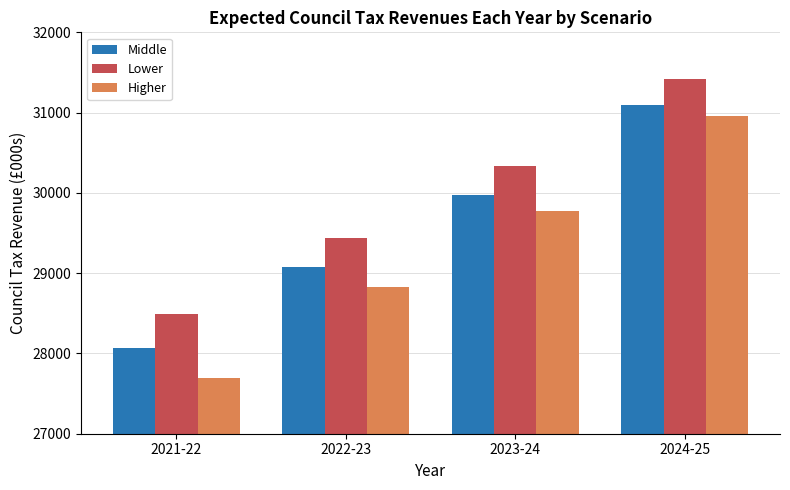

Reading left to right, transcribe all the data shown in this chart.

Middle: 2021-22=28073.4	2022-23=29076.3	2023-24=29967.8	2024-25=31094.6
Lower: 2021-22=28497.6	2022-23=29437.4	2023-24=30329.8	2024-25=31424.8
Higher: 2021-22=27696.7	2022-23=28831.1	2023-24=29773.9	2024-25=30959.4